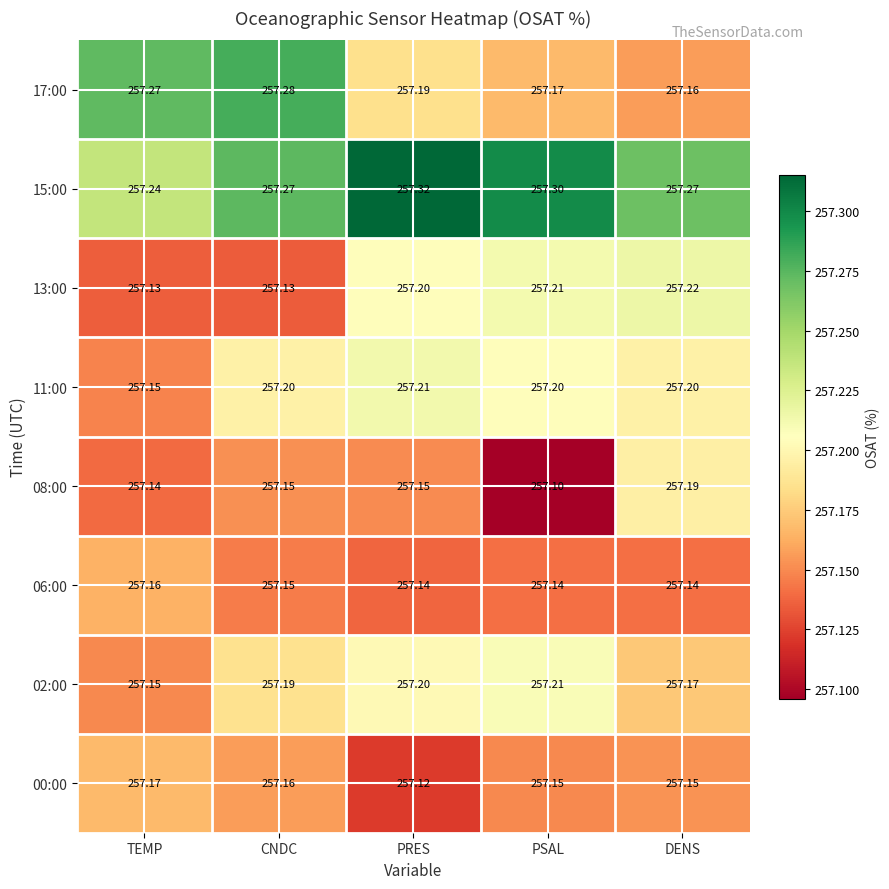

At which label is 02:00 closest to 257?

TEMP